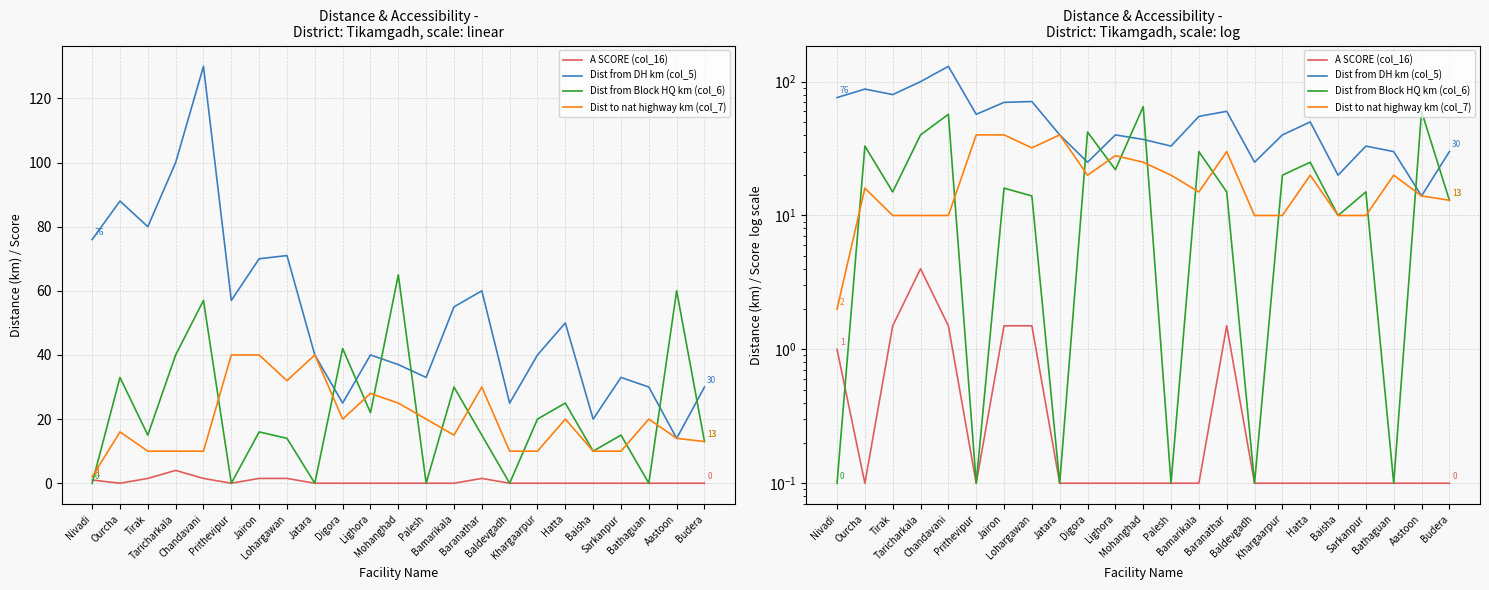

At how many categories does at least one series exceed 71?

5